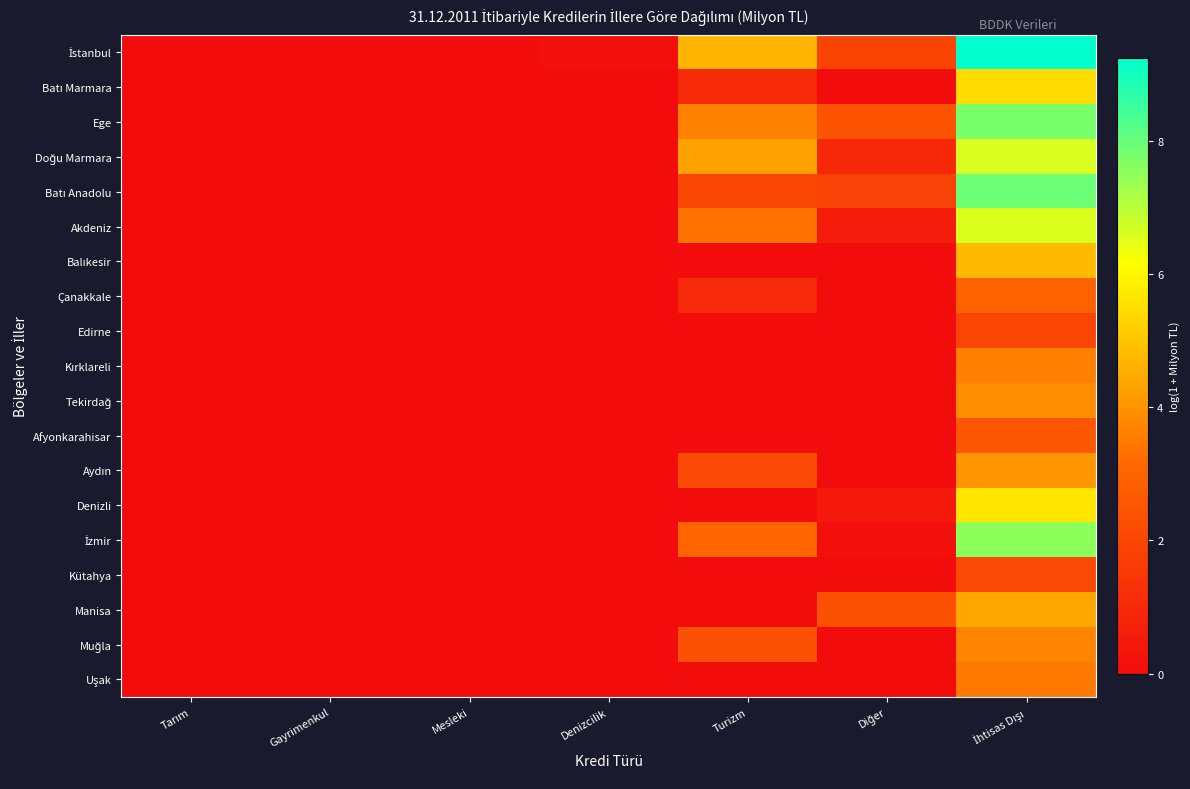

Count the number of data series in this chart.

19